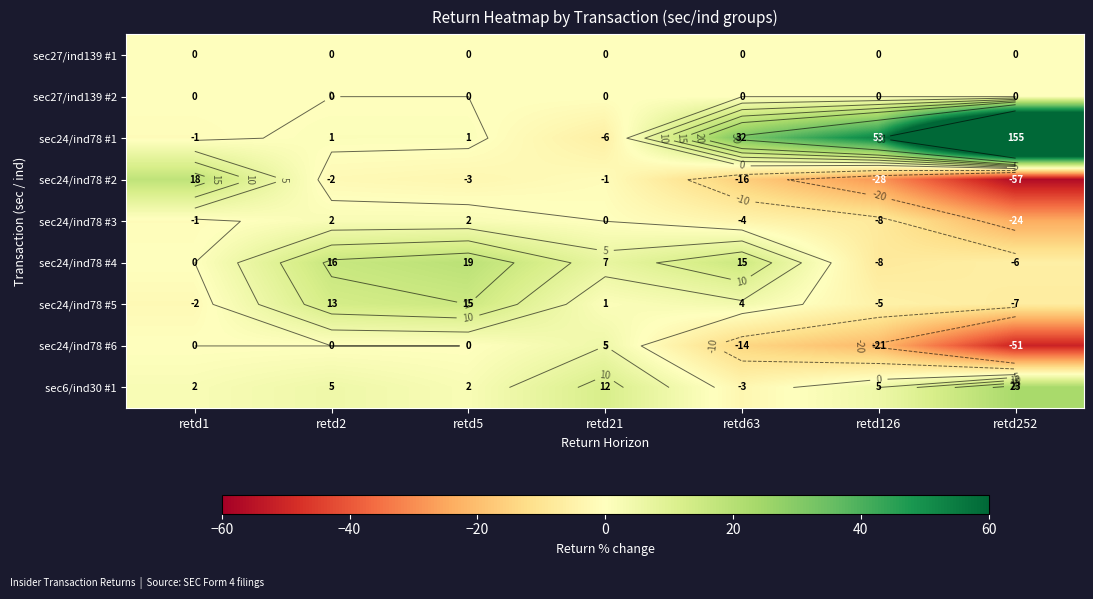

What is the difference between the sec24/ind78 #6 values at retd126 and retd63?

7